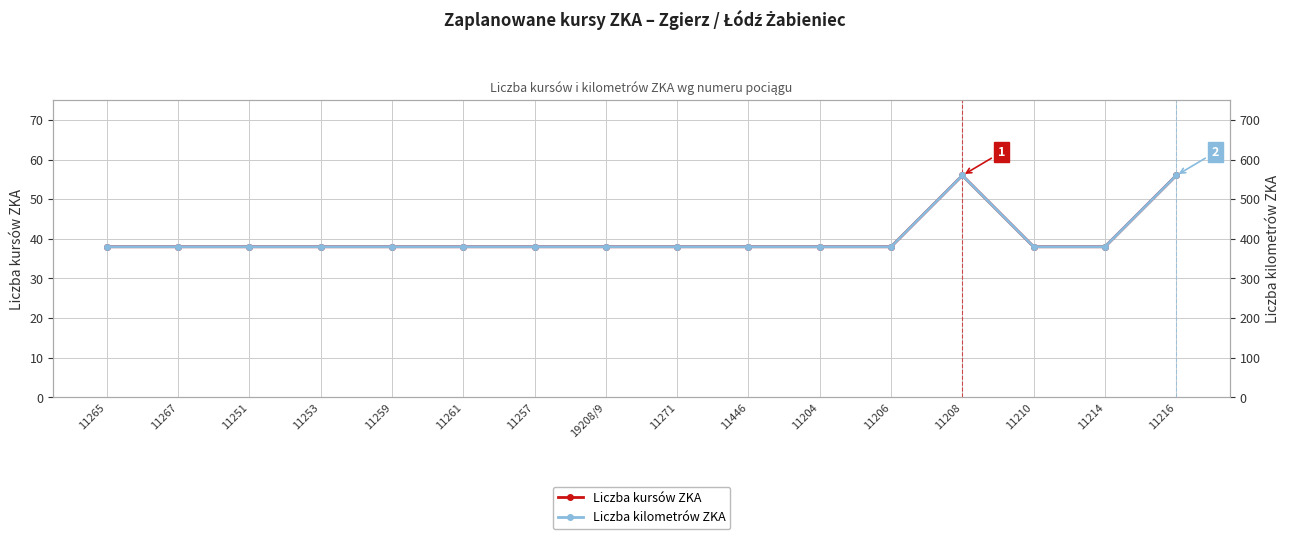

Which series has the largest total across all categories?

Liczba kilometrów ZKA